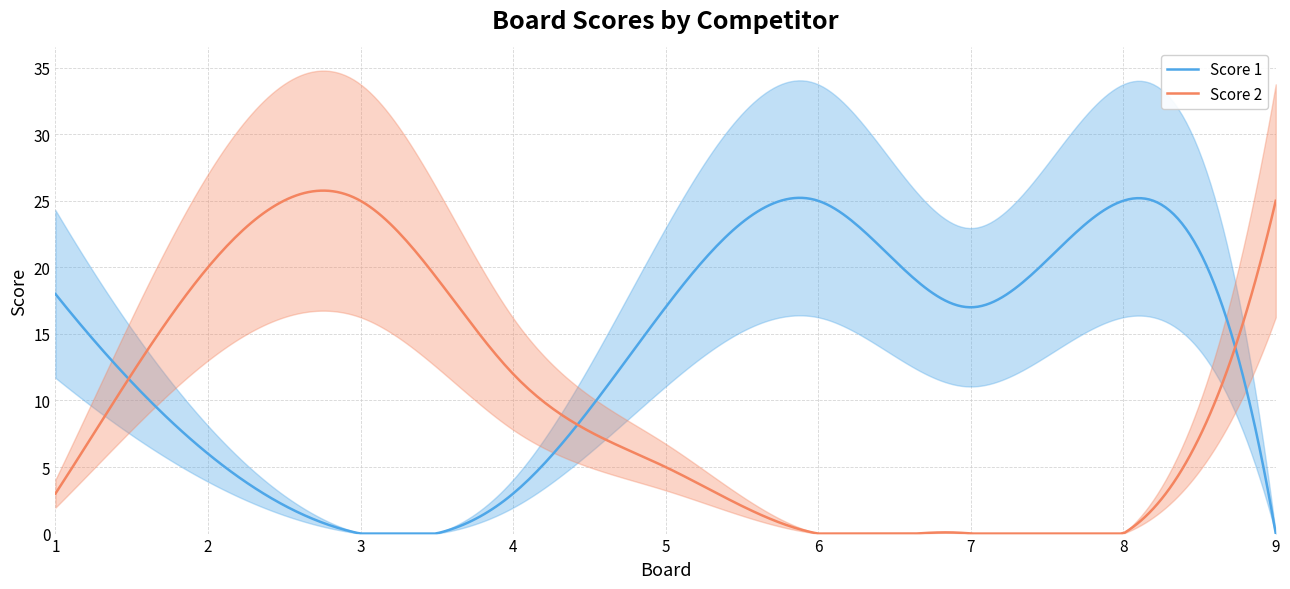

What is the total value across all series at 3?

25